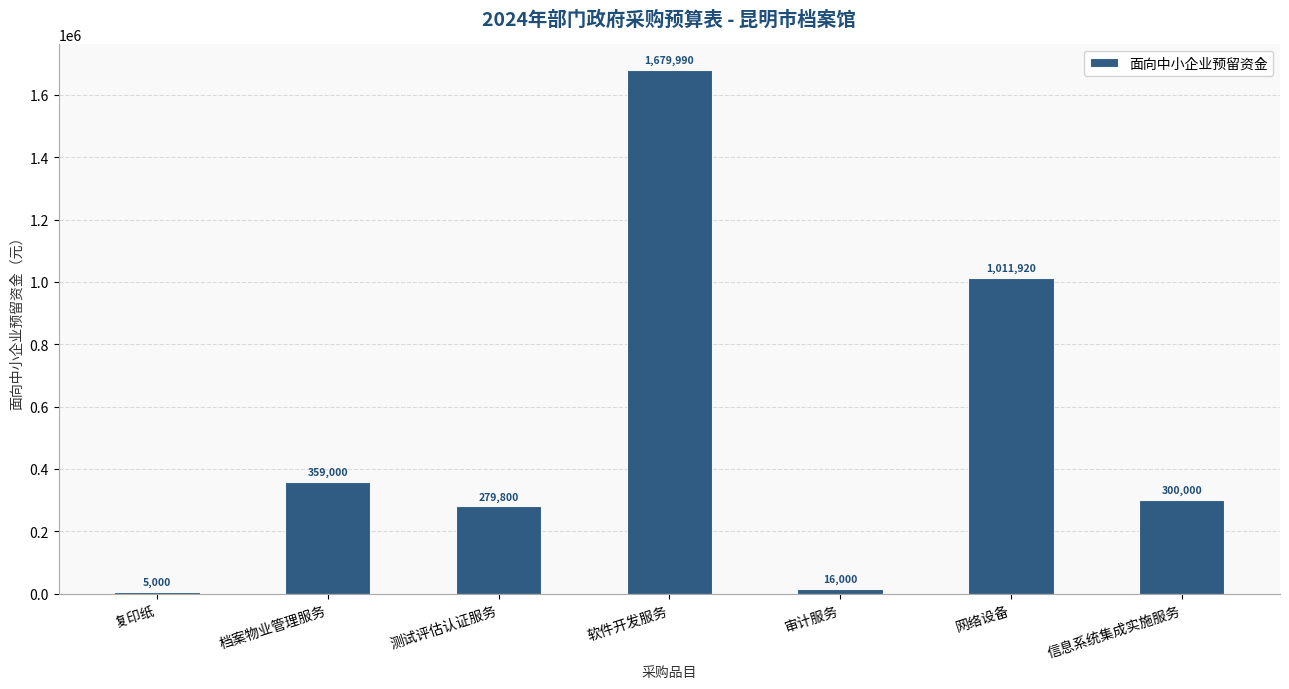

Where does the data first go above 300000?

档案物业管理服务